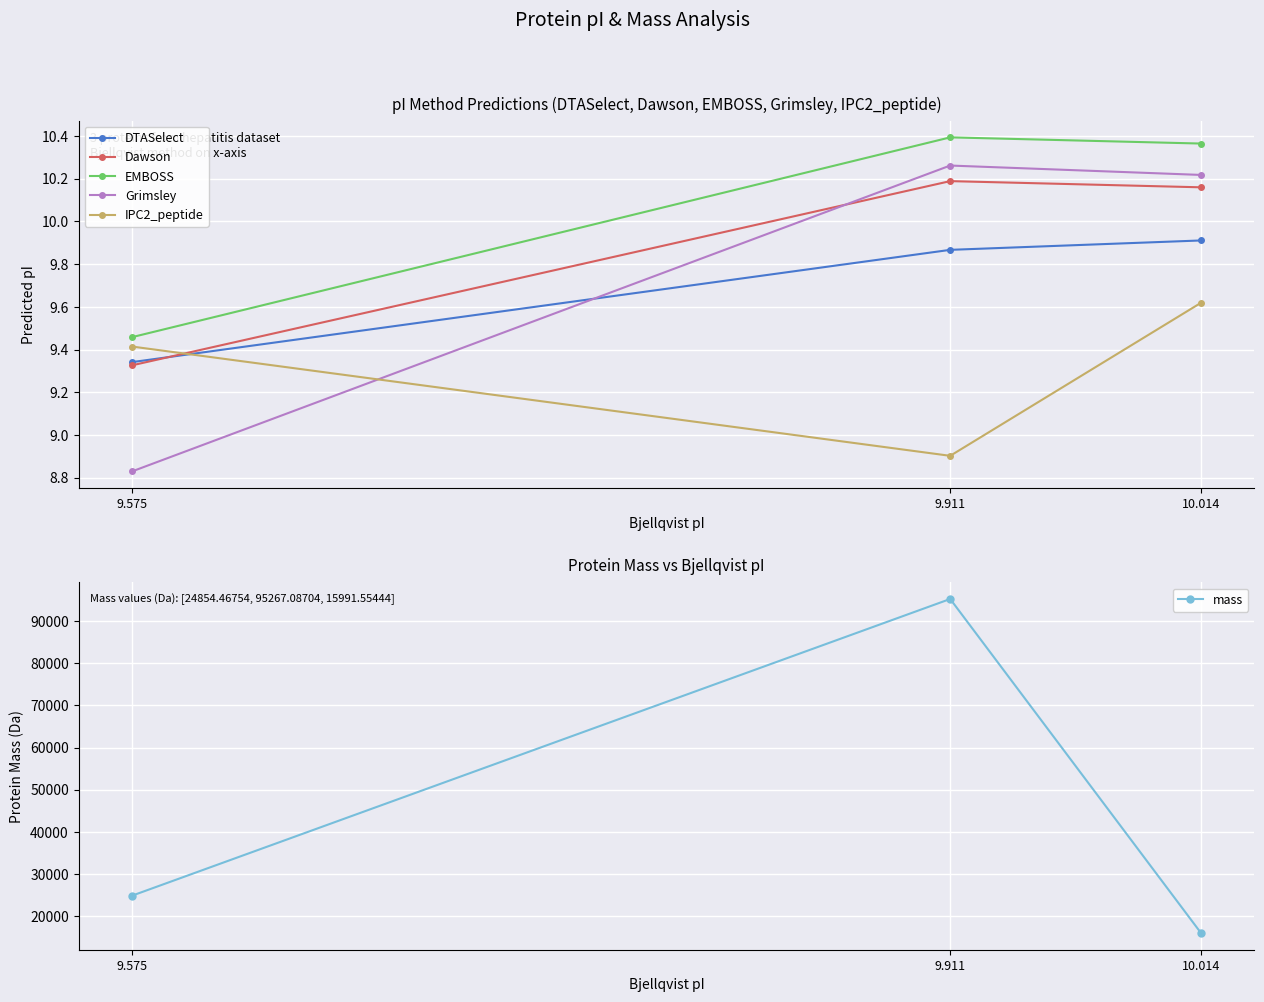

What position from the right is 10.014?

1